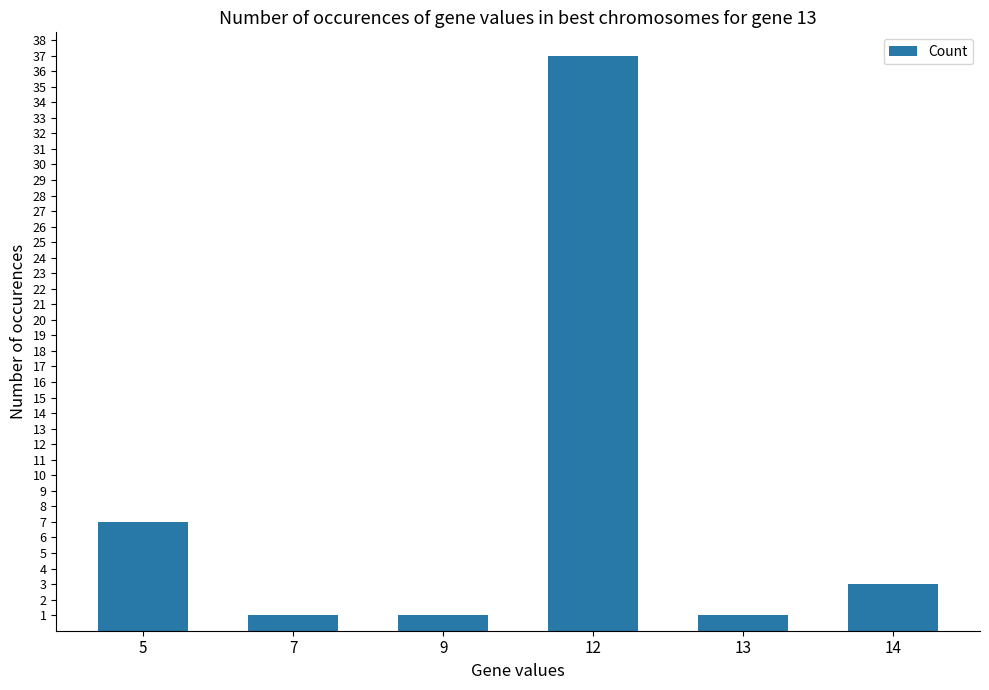

Reading left to right, list all the values displayed in this chart.

7	1	1	37	1	3